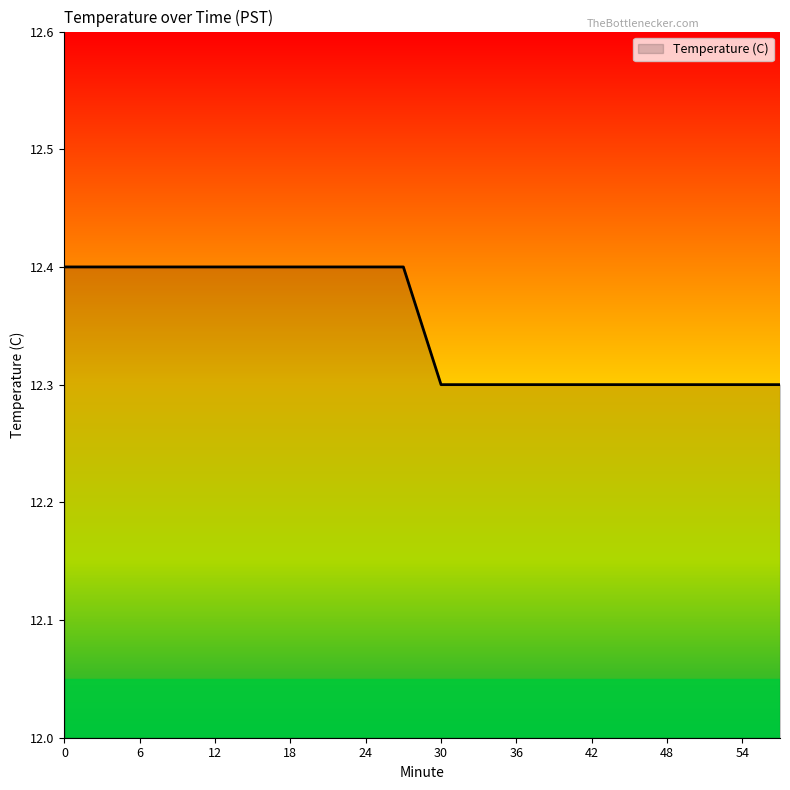

What is the minimum value shown in the chart?

12.3